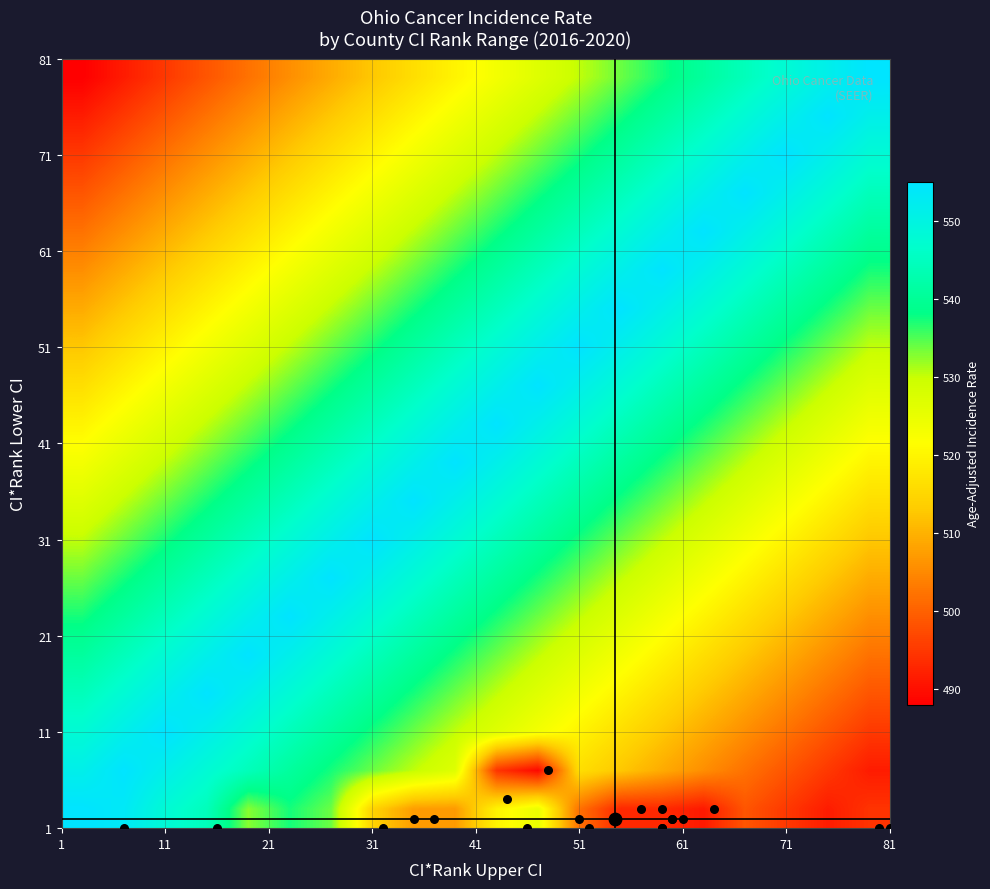

Reading left to right, extract all data points from this chart.

Lawrence County: 1.0	1.0	7.0	553.5
Washington County: 2.0	1.0	16.0	532.7
Adams County: 3.0	1.0	46.0	524.8
Jefferson County: 4.0	1.0	32.0	514.4
Jackson County: 5.0	1.0	52.0	514.1
Gallia County: 6.0	1.0	59.0	511.6
Pike County: 7.0	1.0	59.0	509.9
Muskingum County: 8.0	2.0	35.0	507.4
Ross County: 9.0	2.0	37.0	507.1
Huron County: 10.0	2.0	51.0	502.0
Vinton County: 11.0	1.0	80.0	502.0
Guernsey County: 12.0	2.0	61.0	498.5
Highland County: 13.0	2.0	60.0	498.4
Ottawa County: 14.0	2.0	60.0	496.4
Clark County: 15.0	4.0	44.0	494.6
Monroe County: 16.0	1.0	81.0	494.4
Knox County: 17.0	3.0	59.0	493.2
Marion County: 18.0	3.0	57.0	493.0
Pickaway County: 19.0	3.0	64.0	491.2
Licking County: 20.0	7.0	48.0	489.1